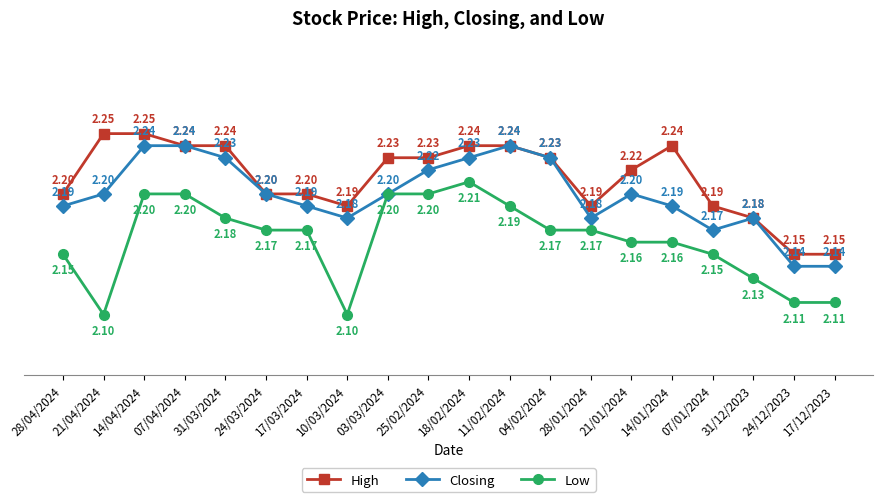

Where is the first local minimum for Low?

21/04/2024